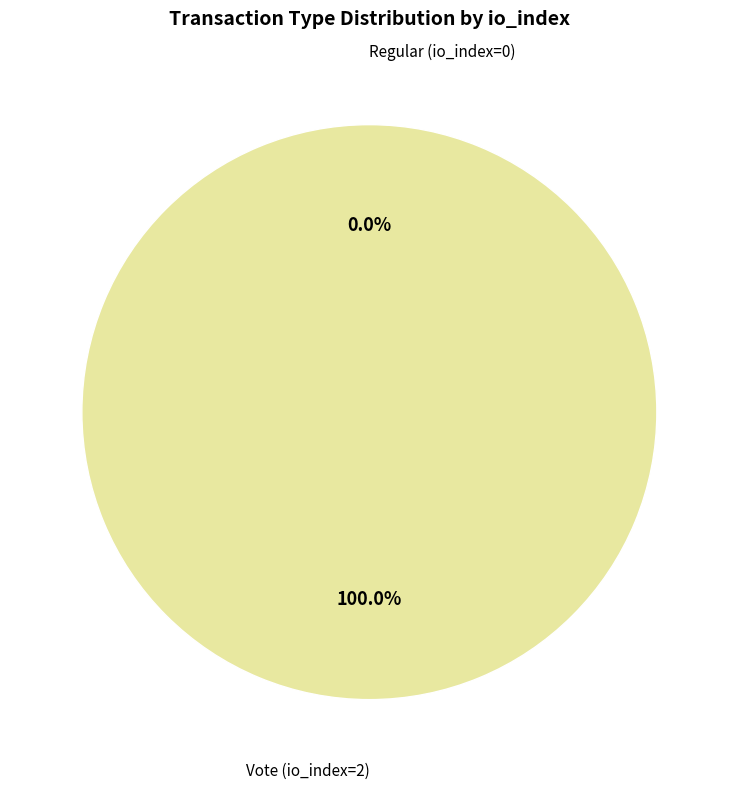

Which slice represents more than half of the pie?

Vote (io_index=2)